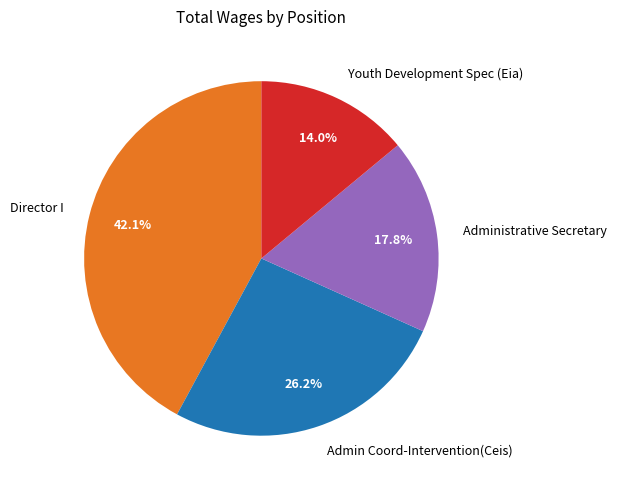

Between Admin Coord-Intervention(Ceis) and Administrative Secretary, which is larger?

Admin Coord-Intervention(Ceis)